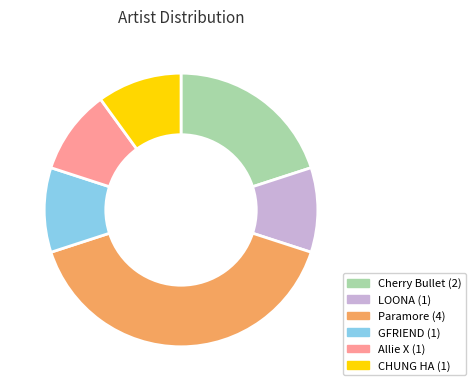

True or false: LOONA accounts for 10% of the total.

True